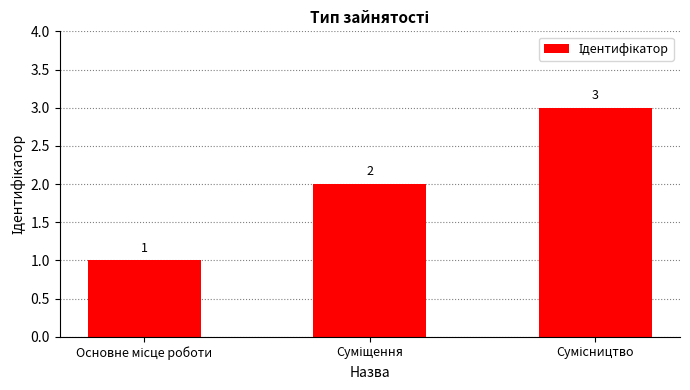

What is the greatest value displayed?

3